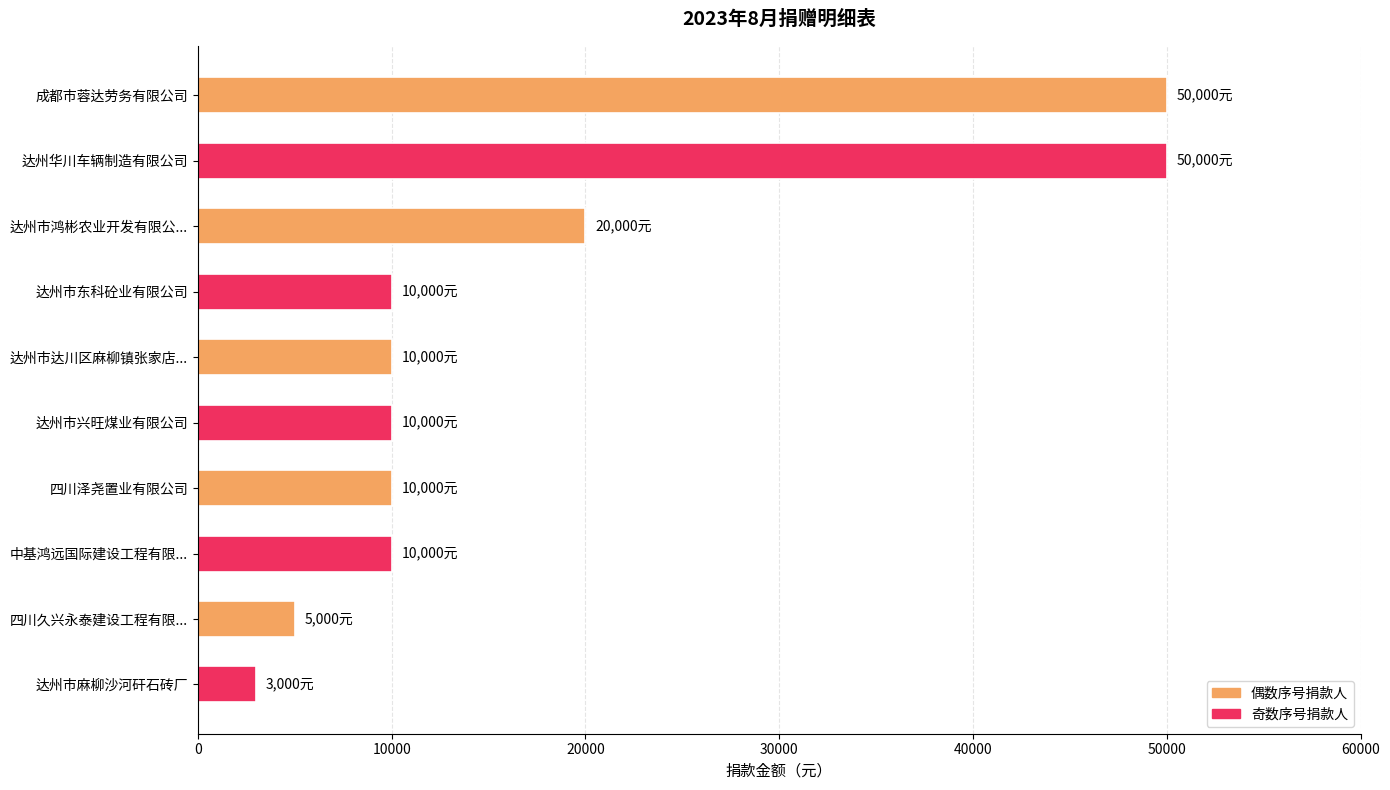

What value does the data have at 成都市蓉达劳务有限公司, to the nearest 100?

50000